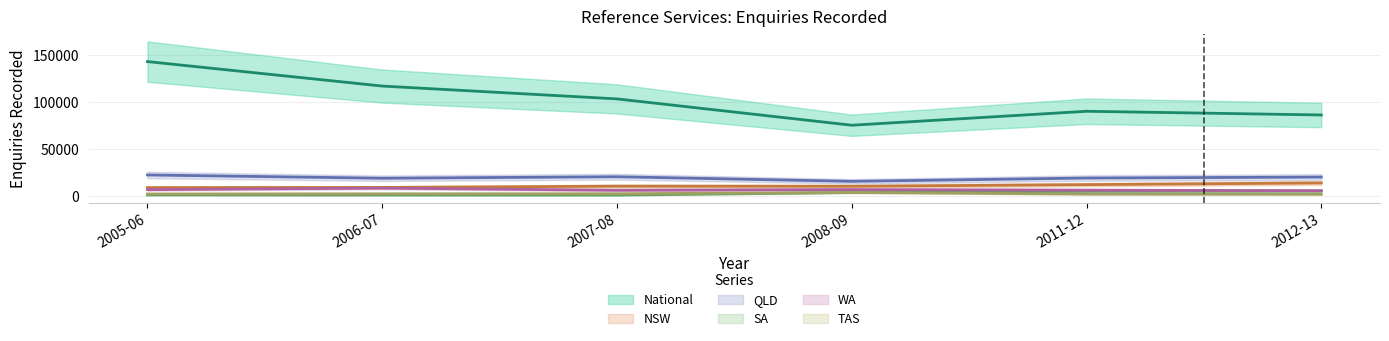

Is it true that National equals 21223 at 2008-09?

False